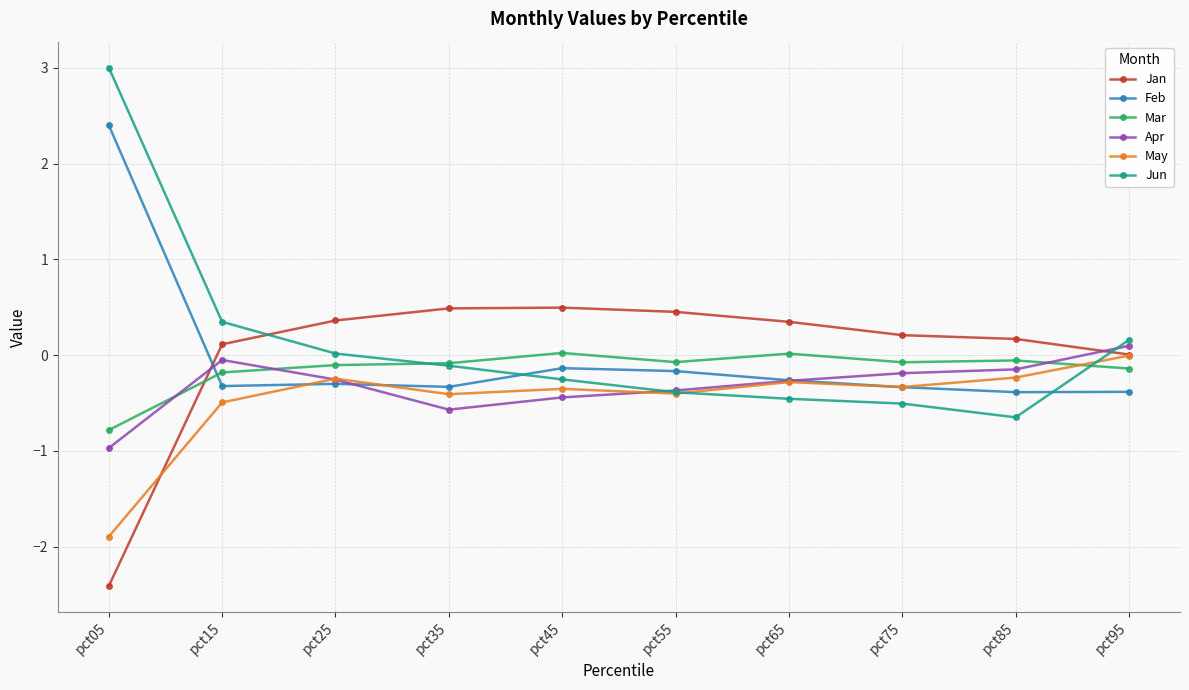

What is the total value across all series at pct15?

-0.6